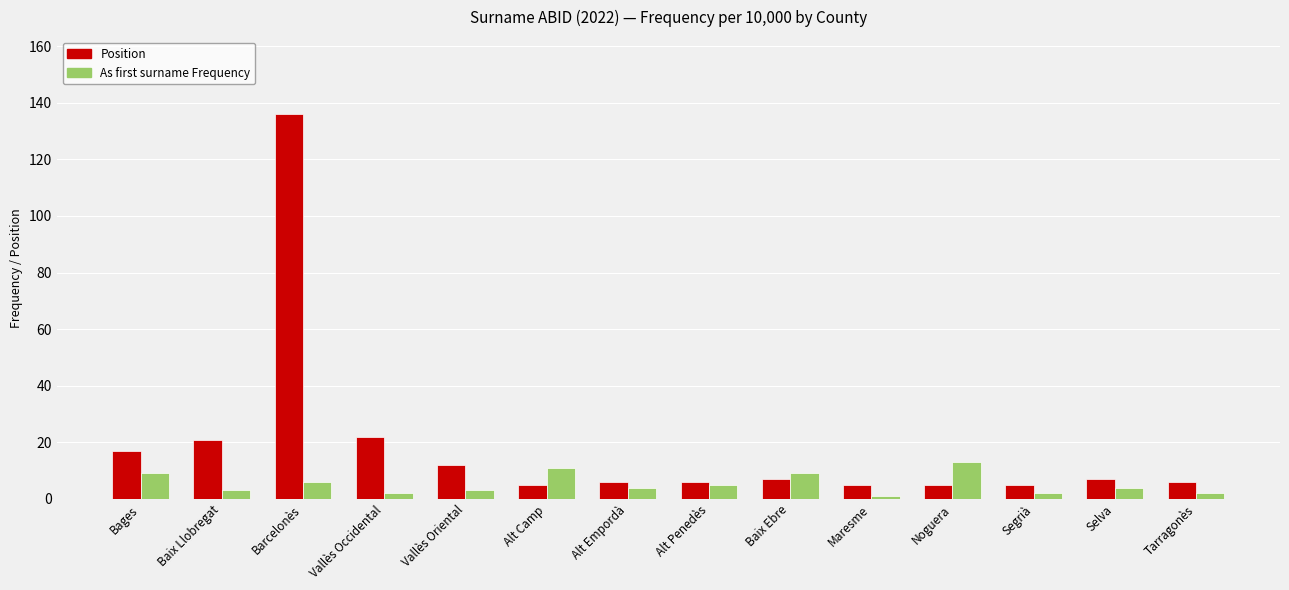

At which label does Position reach its peak?

Barcelonès